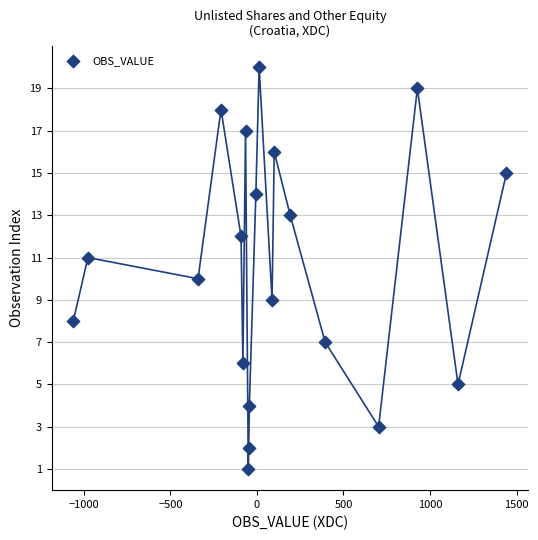

What is the range of Y values (max minus min)?

19